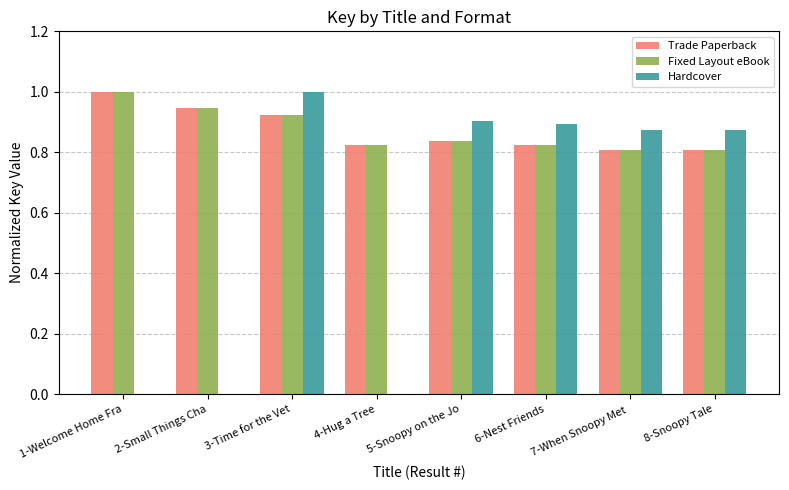

Is it true that Trade Paperback equals 0.3 at 8-Snoopy Tale?

False